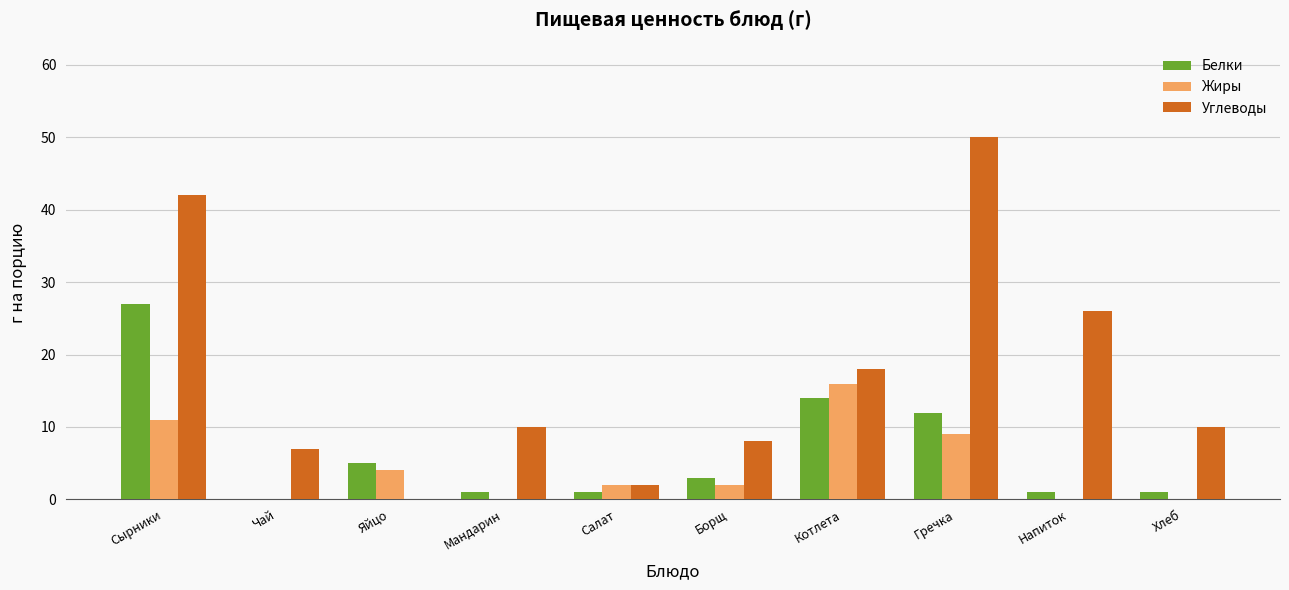

What is the total value across all series at Сырники?

80